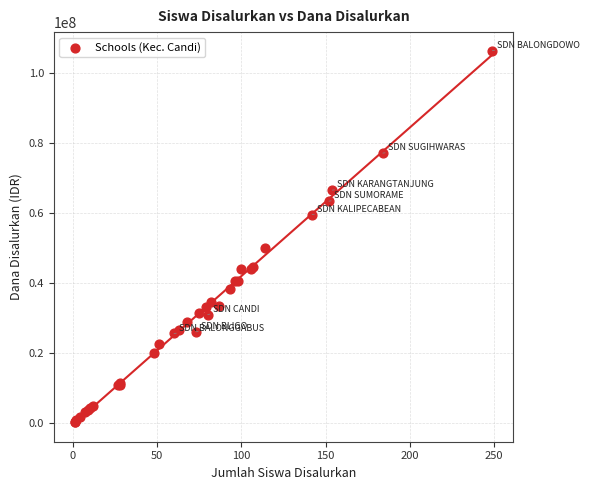

What Y value in the scatter plot is closest to 53437500?

49950000